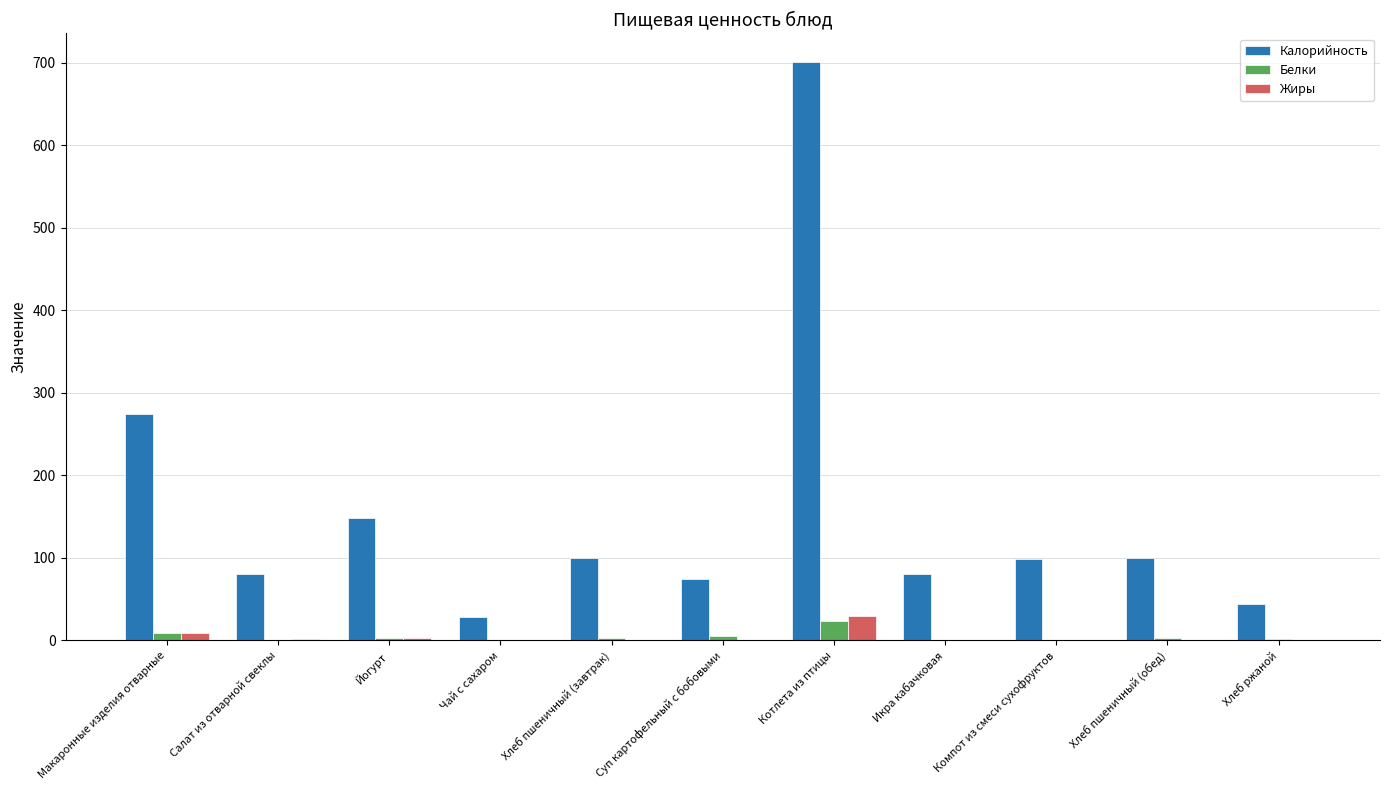

What is the average value of the Калорийность series?

157.1